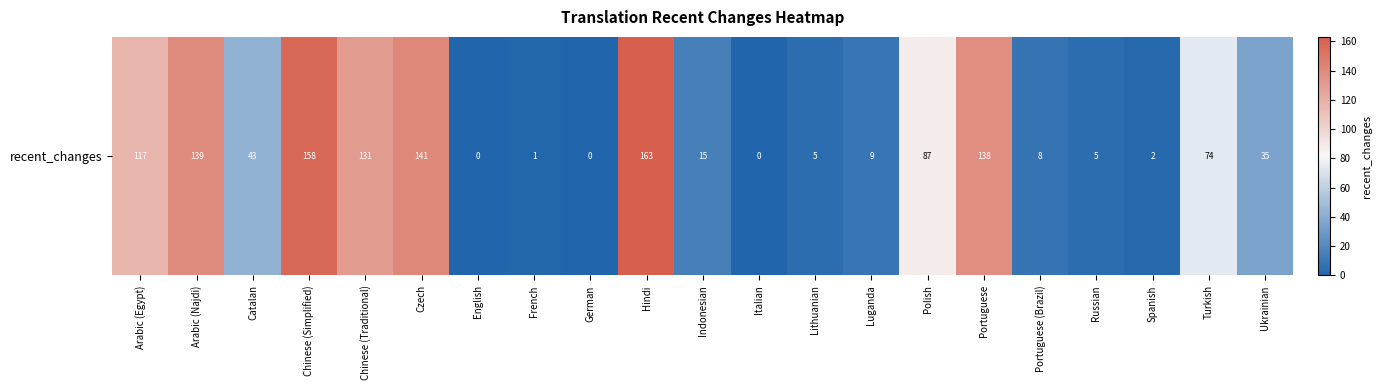

List the labels in order of value, largest first.

Hindi, Chinese (Simplified), Czech, Arabic (Najdi), Portuguese, Chinese (Traditional), Arabic (Egypt), Polish, Turkish, Catalan, Ukrainian, Indonesian, Luganda, Portuguese (Brazil), Lithuanian, Russian, Spanish, French, English, German, Italian